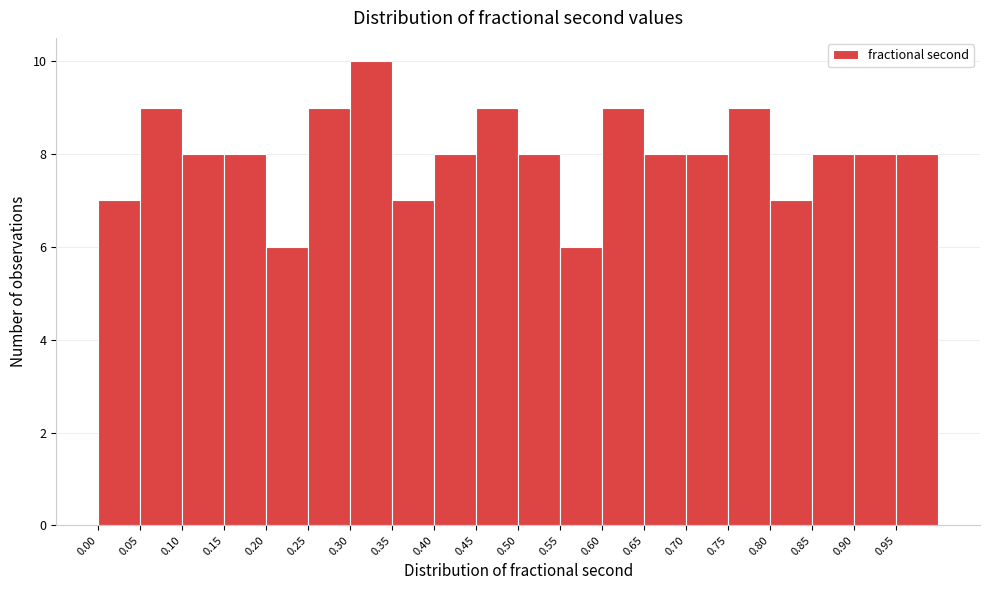

Reading left to right, transcribe this chart: for each bar, give the range it covers on the x-axis and its height. The values are not printed on the chart, so give them approximately, as read against the axis.

0.00 to 0.05: 7
0.05 to 0.10: 9
0.10 to 0.15: 8
0.15 to 0.20: 8
0.20 to 0.25: 6
0.25 to 0.30: 9
0.30 to 0.35: 10
0.35 to 0.40: 7
0.40 to 0.45: 8
0.45 to 0.50: 9
0.50 to 0.55: 8
0.55 to 0.60: 6
0.60 to 0.65: 9
0.65 to 0.70: 8
0.70 to 0.75: 8
0.75 to 0.80: 9
0.80 to 0.85: 7
0.85 to 0.90: 8
0.90 to 0.95: 8
0.95 to 1.00: 8